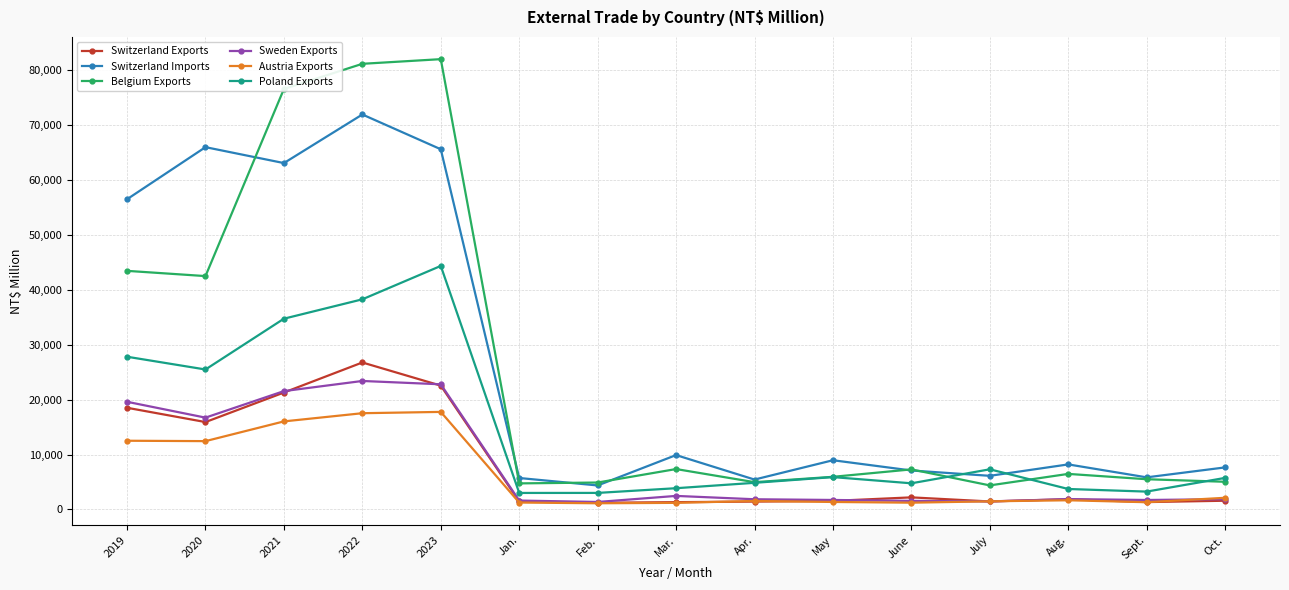

Is the value of Switzerland Exports at 2021 greater than the value of Poland Exports at May?

Yes